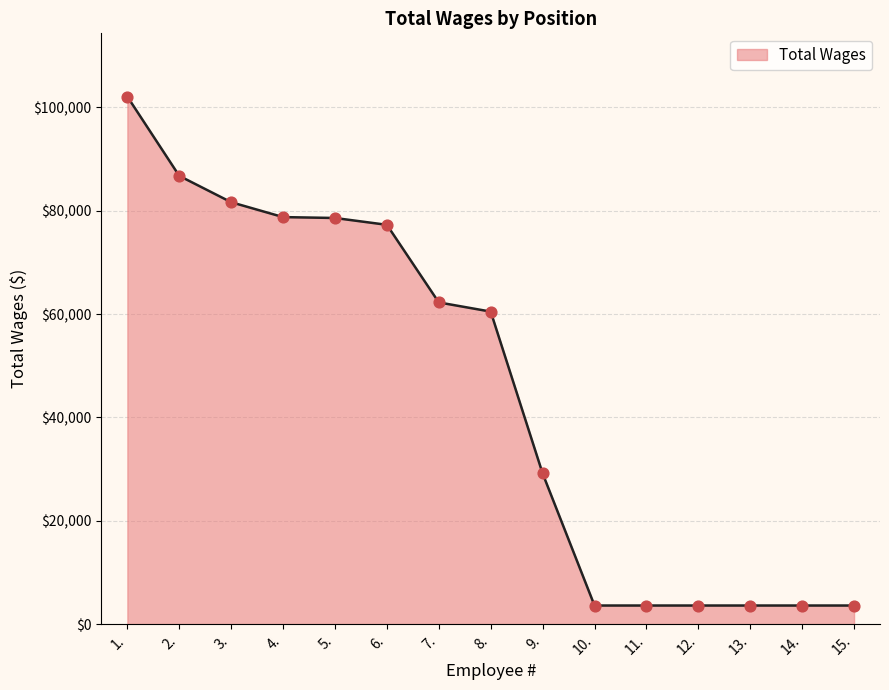

Between 9. and 2., which is larger?

2.